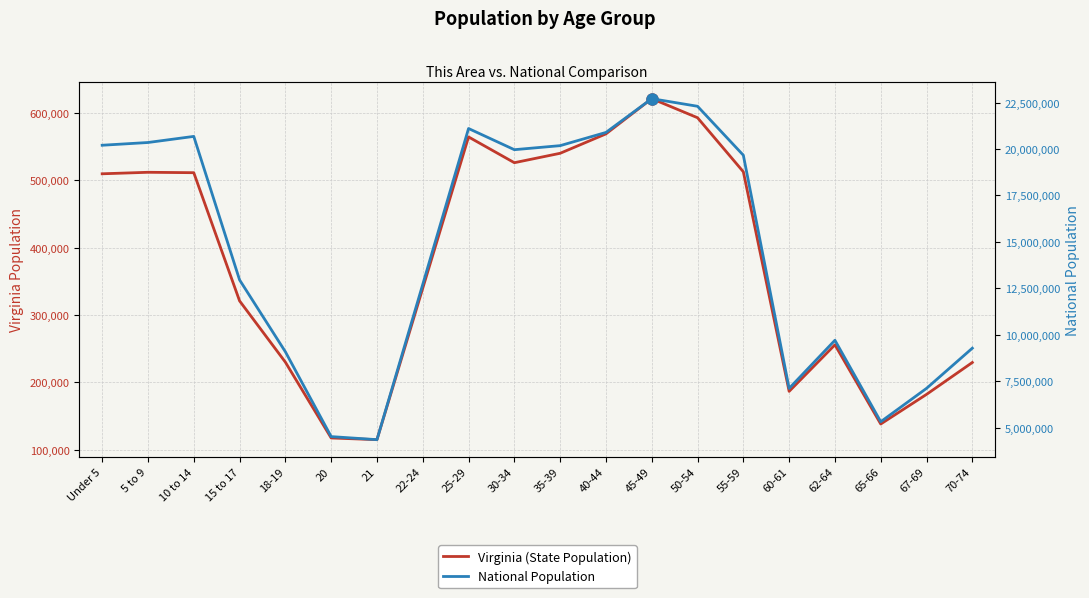

True or false: Virginia and National intersect in this chart.

False